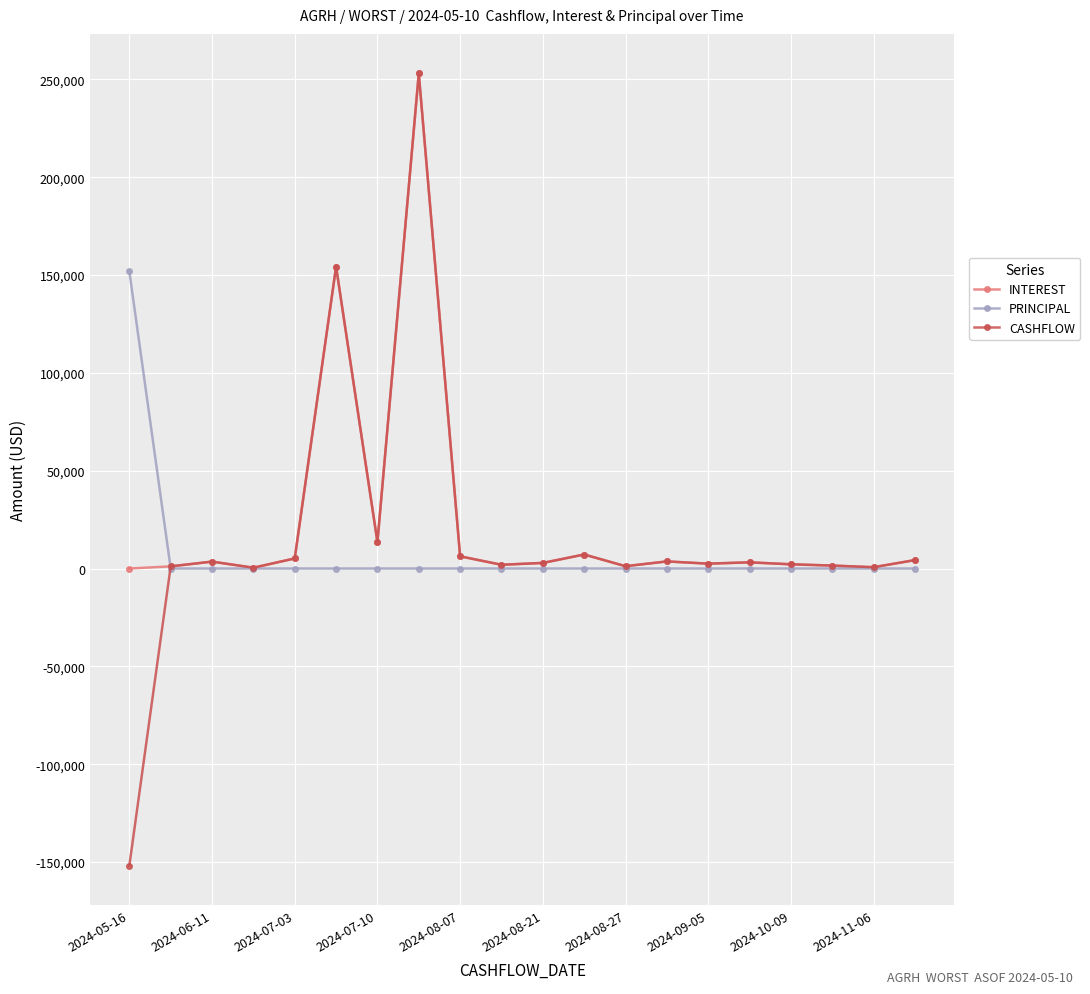

Which series has the widest spread of values?

CASHFLOW